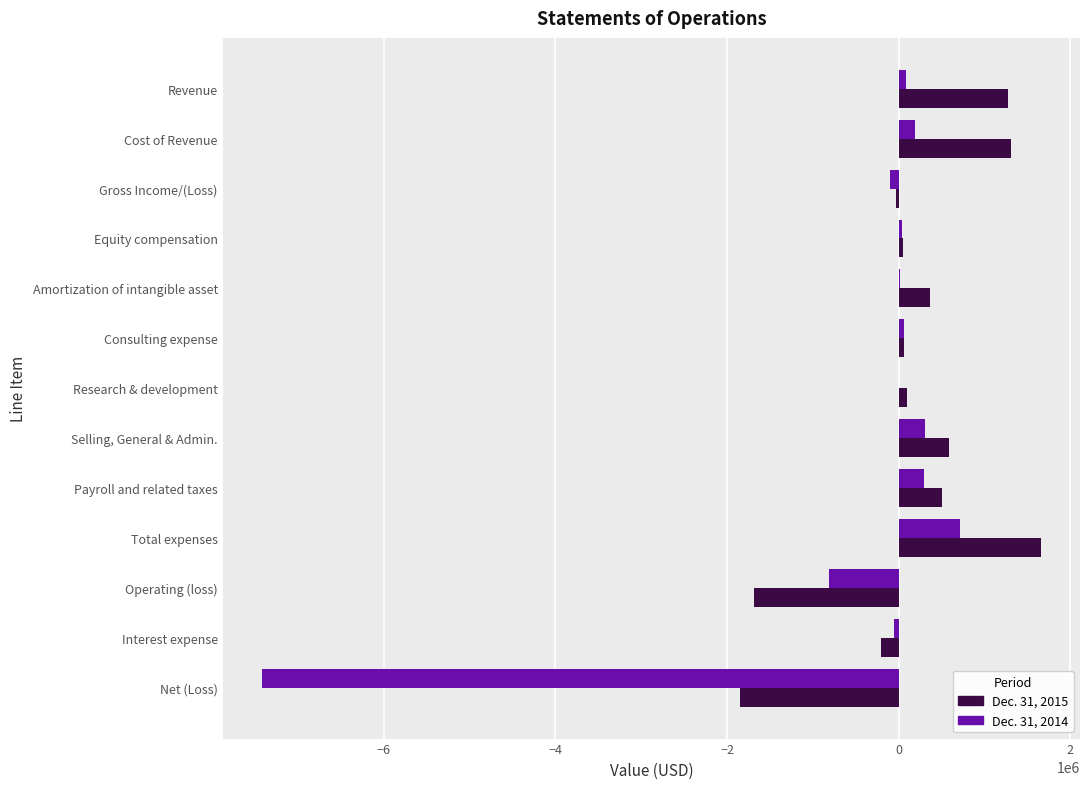

Which series has the largest range (max minus min)?

Dec. 31, 2014